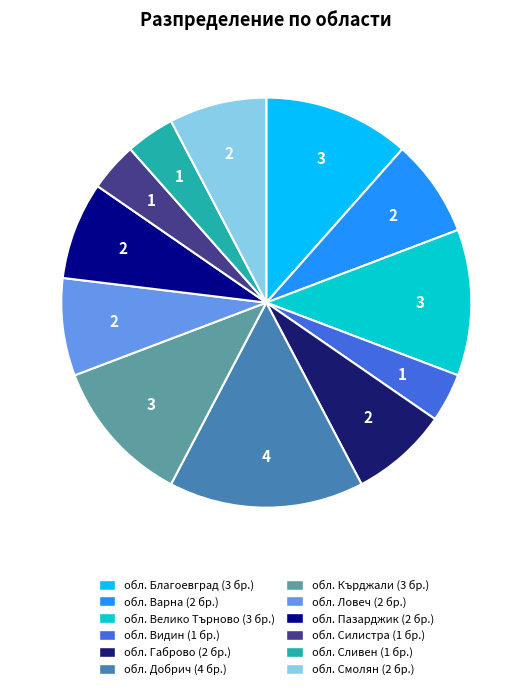

How many segments does this pie chart have?

12